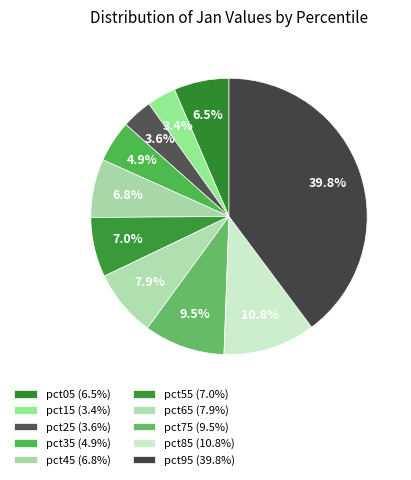

Which has a higher value, pct75 or pct65?

pct75